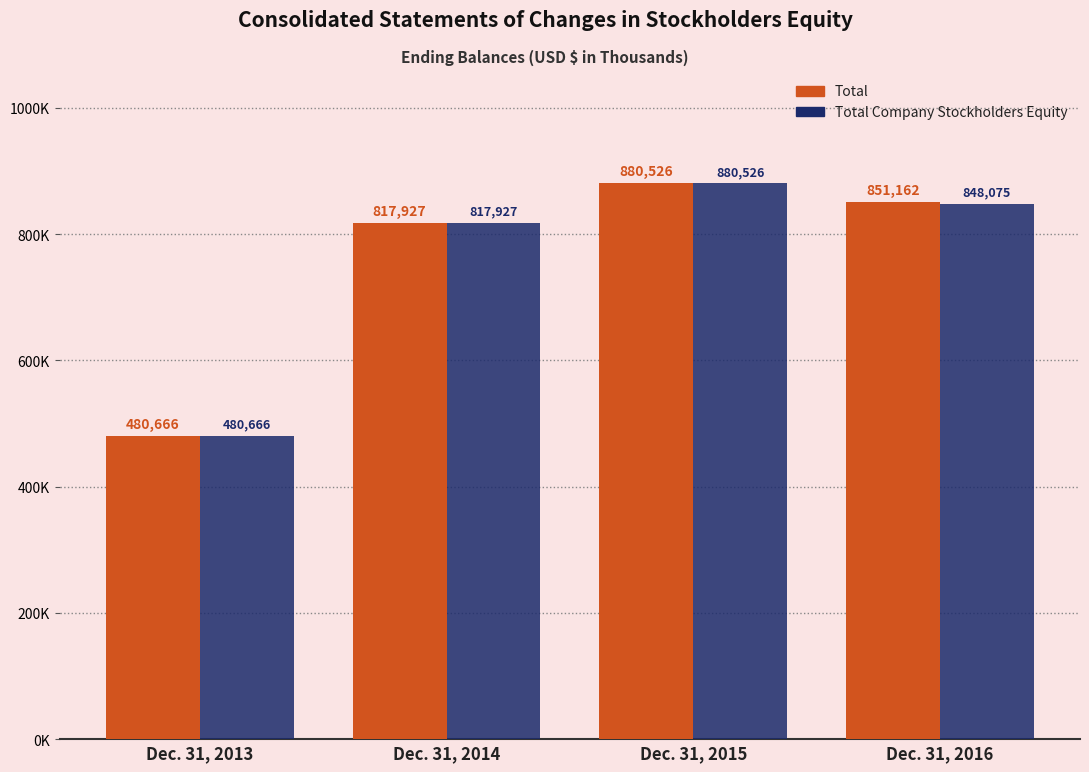

Which has a higher value, Dec. 31, 2016 or Dec. 31, 2014?

Dec. 31, 2016